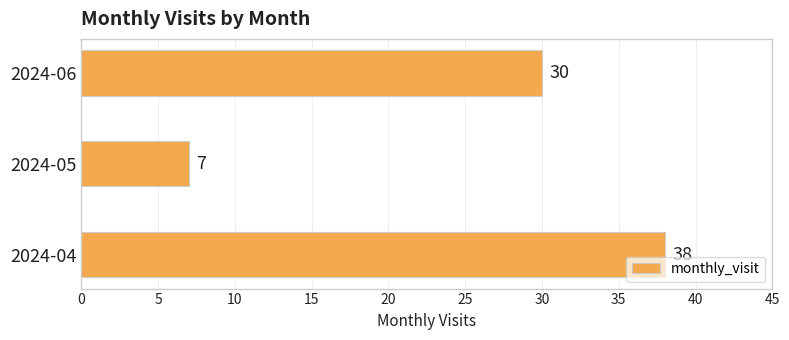

Reading bottom to top, transcribe all the data shown in this chart.

2024-04=38	2024-05=7	2024-06=30